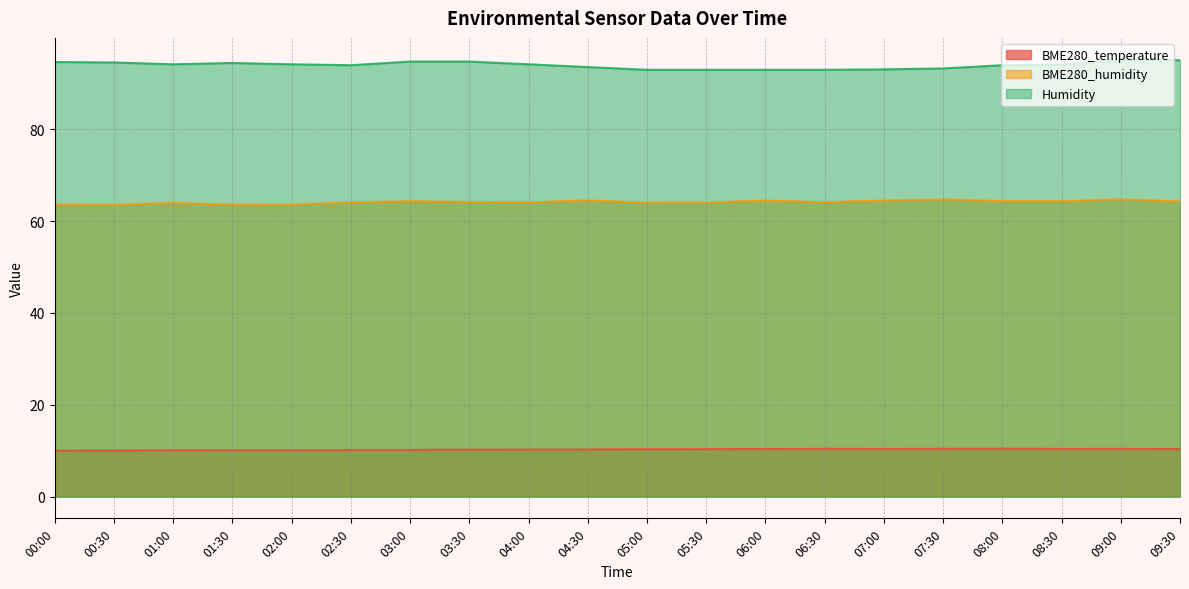

The Humidity series shows 132.6 at 09:00. True or false?

False